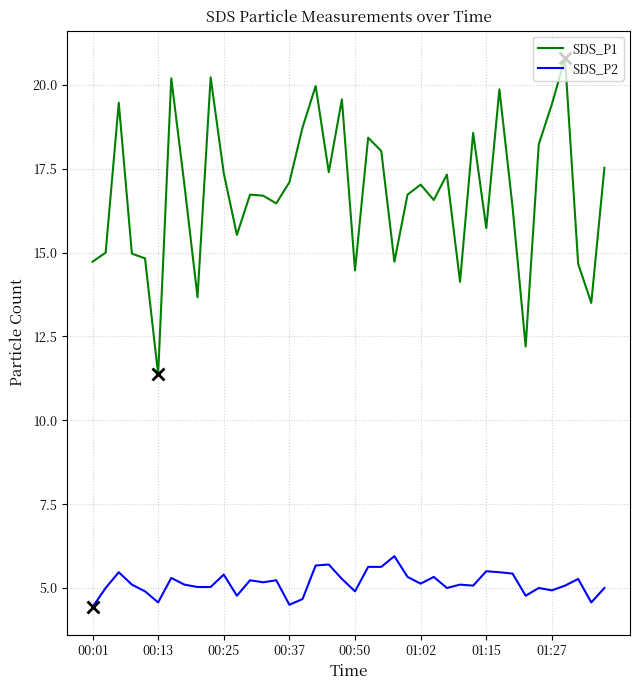

In SDS_P1, how many points are higher than both neighbors (excluding endpoints)?

12